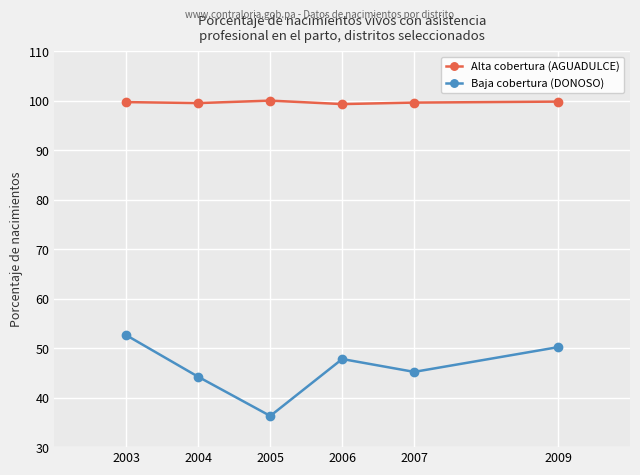

Is it true that Alta cobertura (AGUADULCE) equals 27.8 at 2003?

False